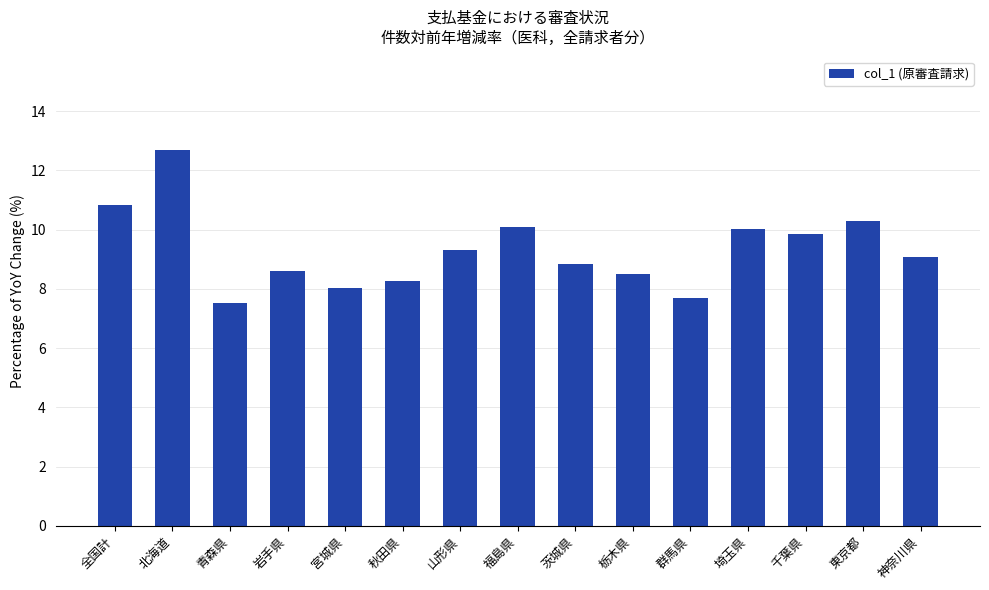

What is the difference between the second highest and second lowest values?

3.1